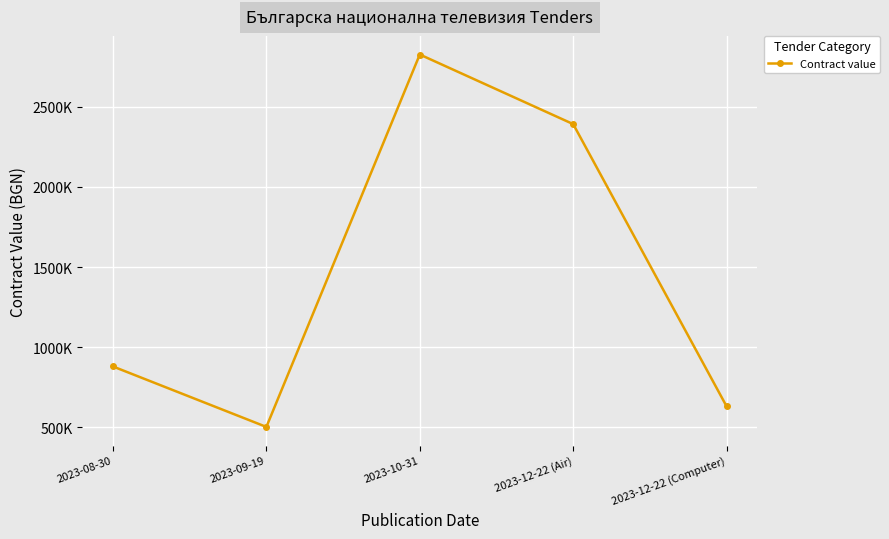

What is the minimum value shown in the chart?

501500